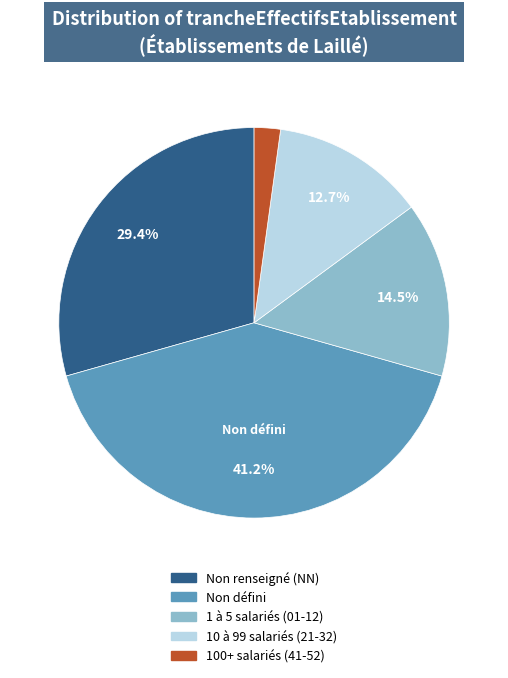

To the nearest percent, what is the average slice percentage?

20%